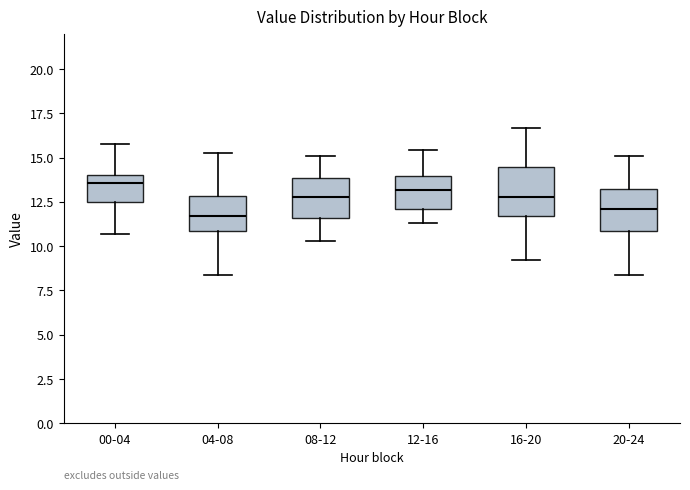

Where does the upper whisker of the box for 04-08 end on the y-axis? The values are not printed on the chart, so give them approximately, as read against the axis.

15.0